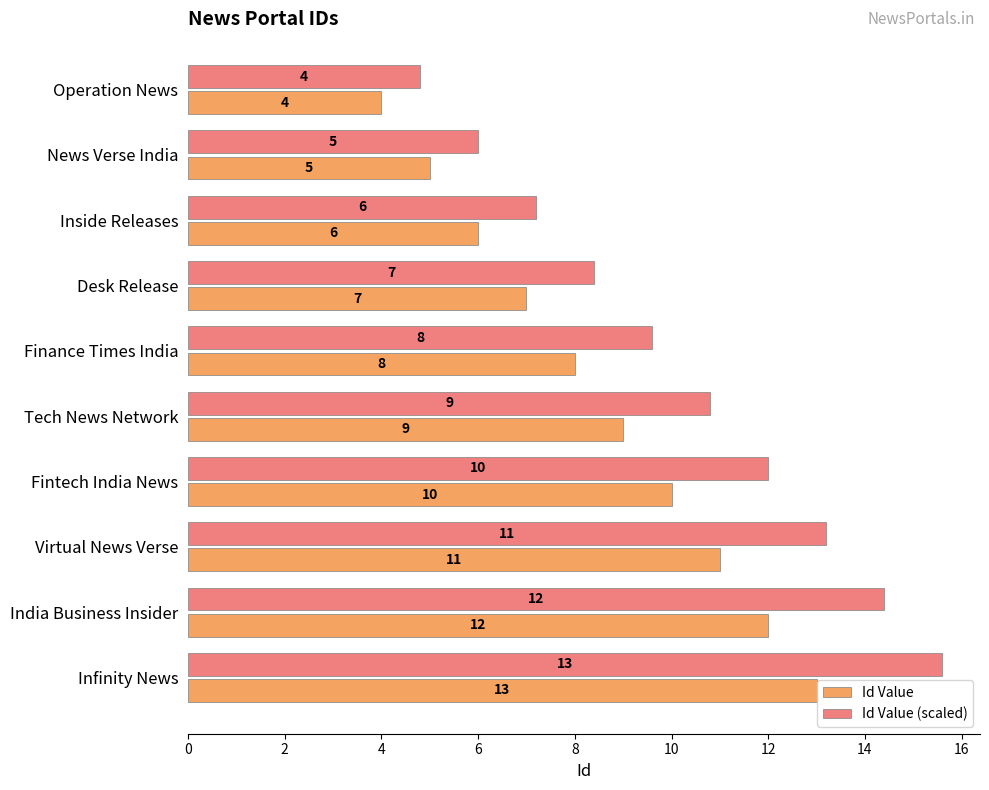

Which series has the largest range (max minus min)?

Id Value (scaled)